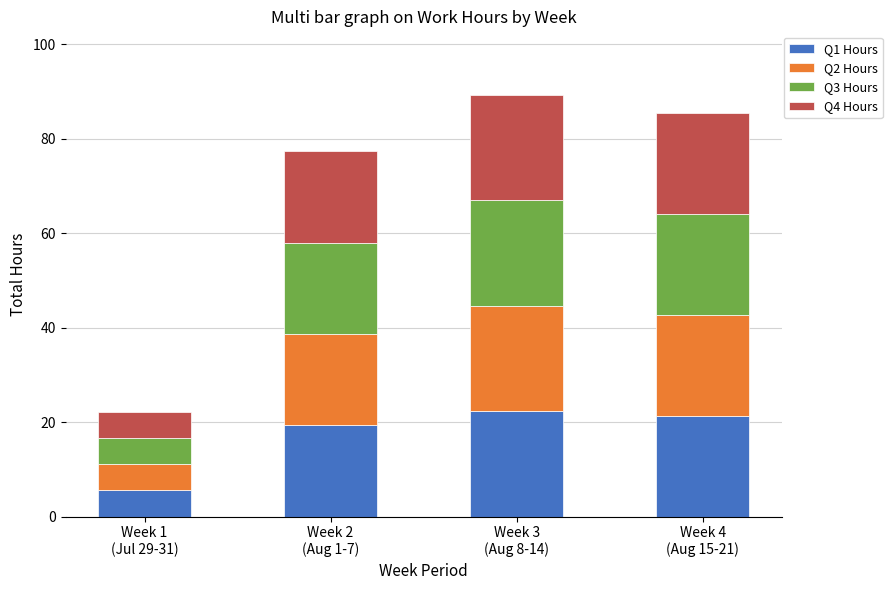

What is the lowest value of the Q1 Hours series?

5.5